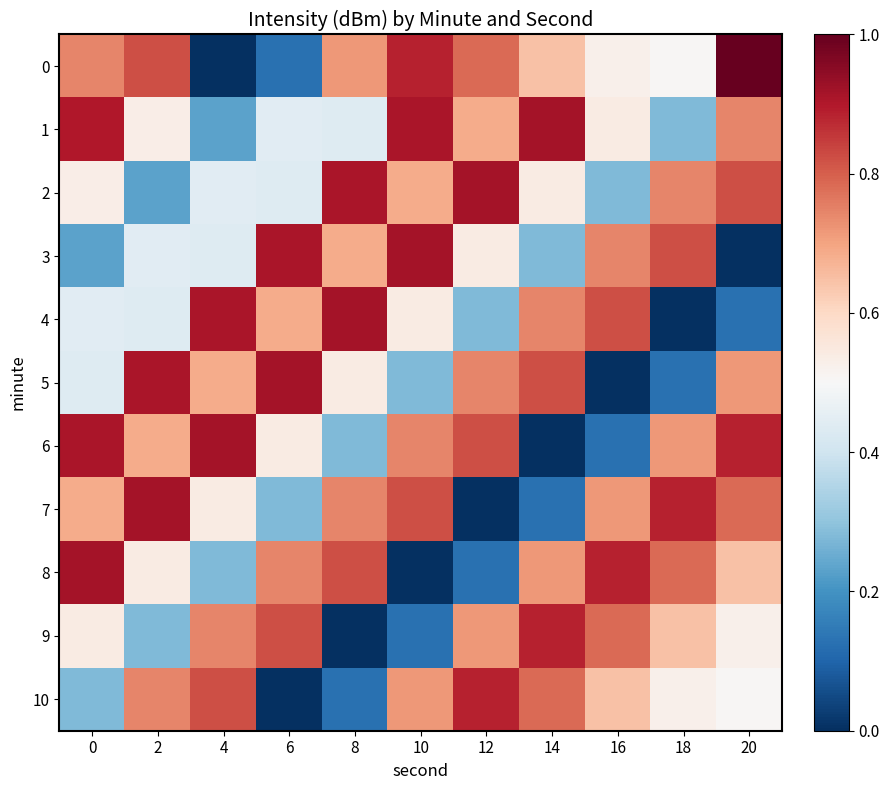

What is the total value across all series at 8?

6.2